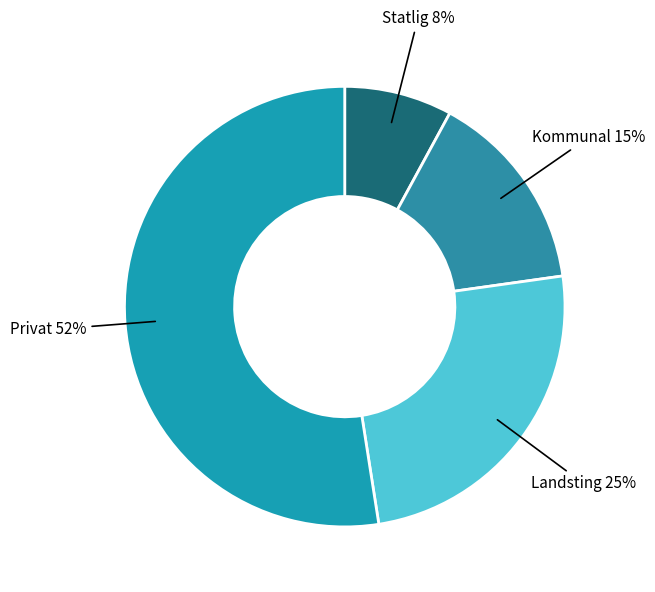

To the nearest percent, what portion does Privat represent?

52%